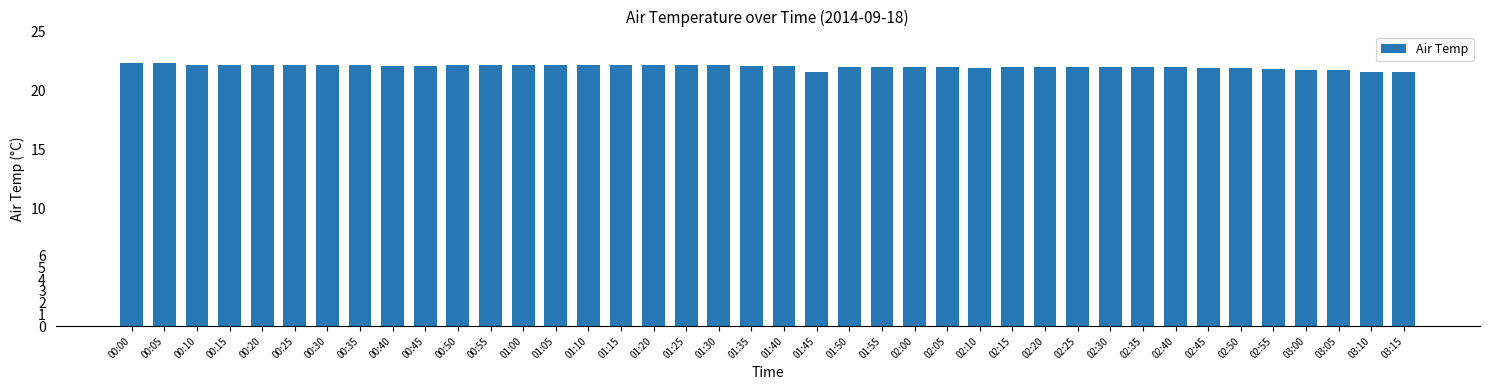

What is the difference between the maximum and minimum values?

0.7